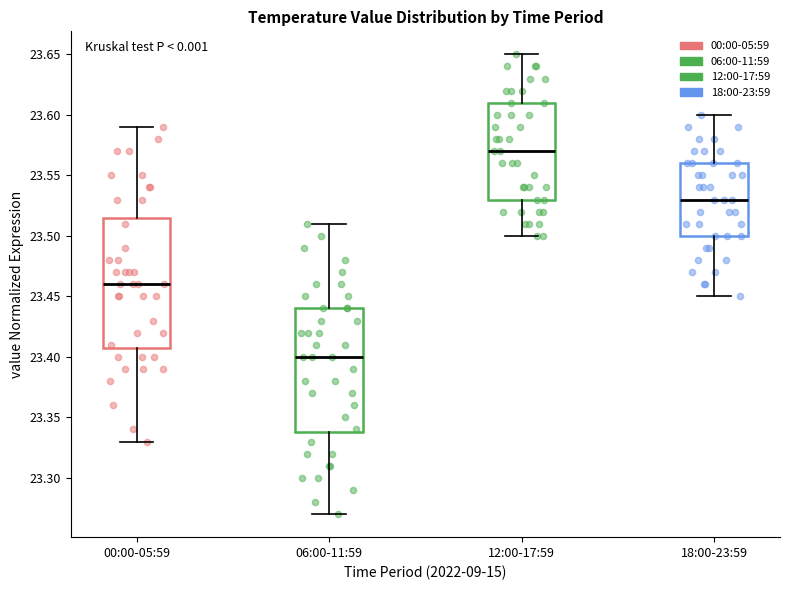

Reading left to right, read every box against the y-axis: the position of its median line, the range the box covers, and the ends of its whiskers. The values are not printed on the chart, so give them approximately, as read against the axis.

00:00-05:59: median 23.460, box 23.410 to 23.515, whiskers 23.330 to 23.590
06:00-11:59: median 23.400, box 23.340 to 23.440, whiskers 23.270 to 23.510
12:00-17:59: median 23.570, box 23.530 to 23.610, whiskers 23.500 to 23.650
18:00-23:59: median 23.530, box 23.500 to 23.560, whiskers 23.450 to 23.600